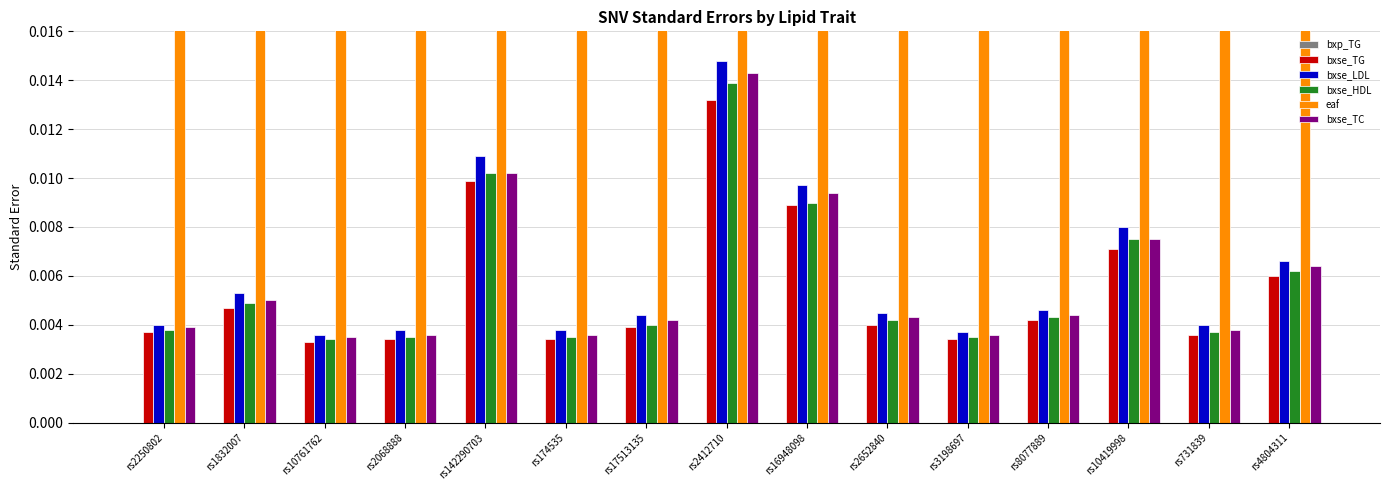

Is the value of bxp_TG at rs174535 greater than the value of bxse_HDL at rs3198697?

No